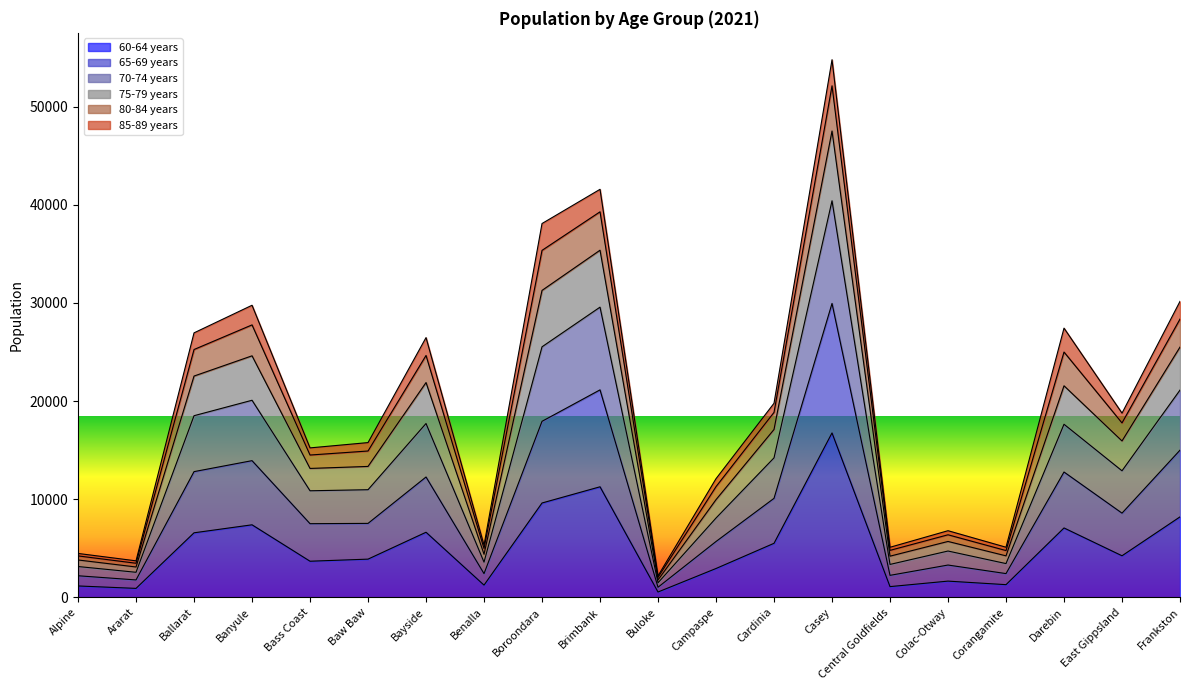

What is the spread (max minus min) of values at Baw Baw?

11877